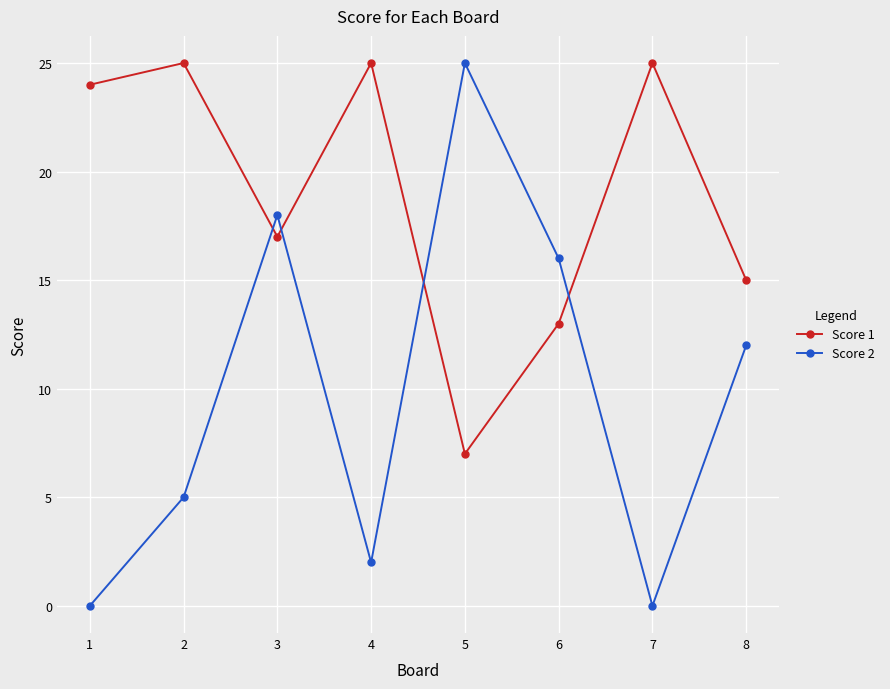

What are all the series names shown in the legend?

Score 1, Score 2